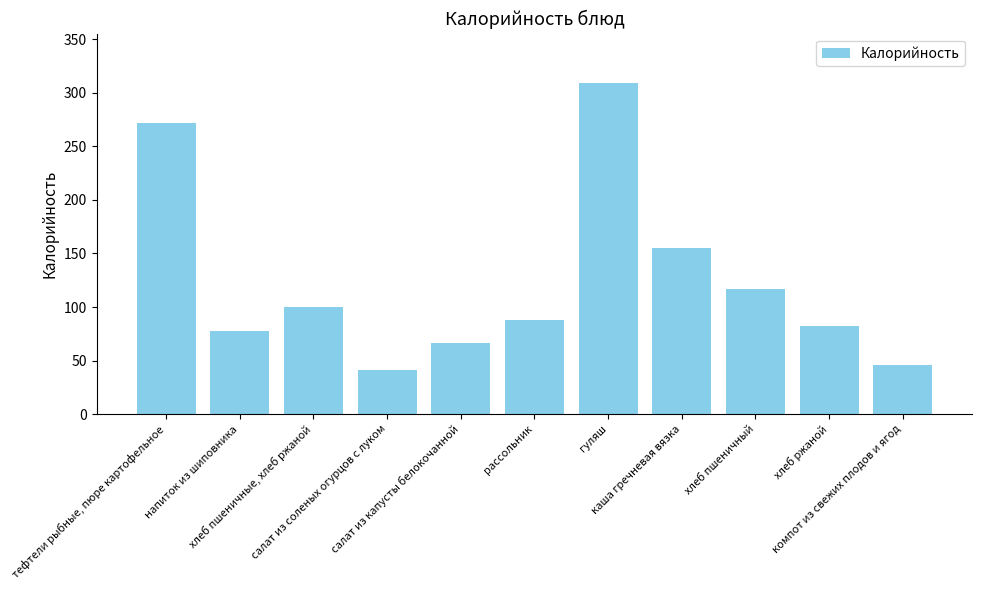

How many bars are there in total?

11